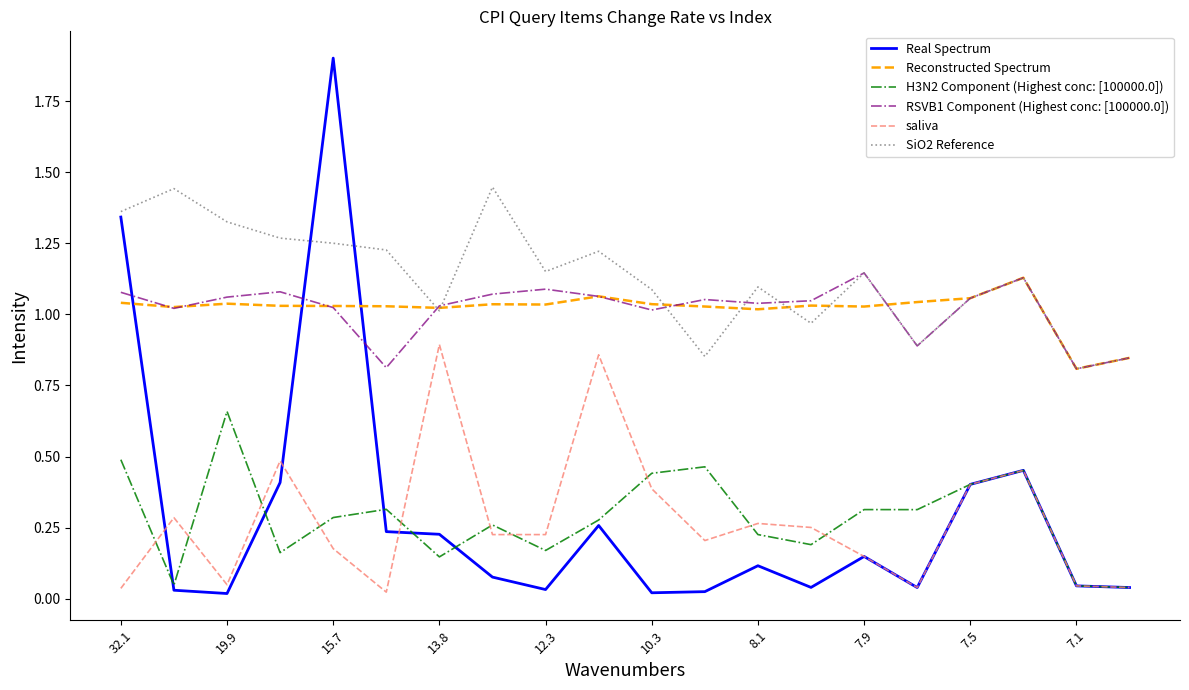

What is the maximum value shown in the chart?

1.9